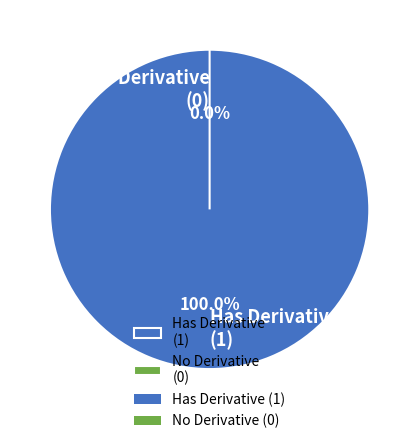

What percentage do 112760223029753 and 112760223030254 together represent?

100.0%